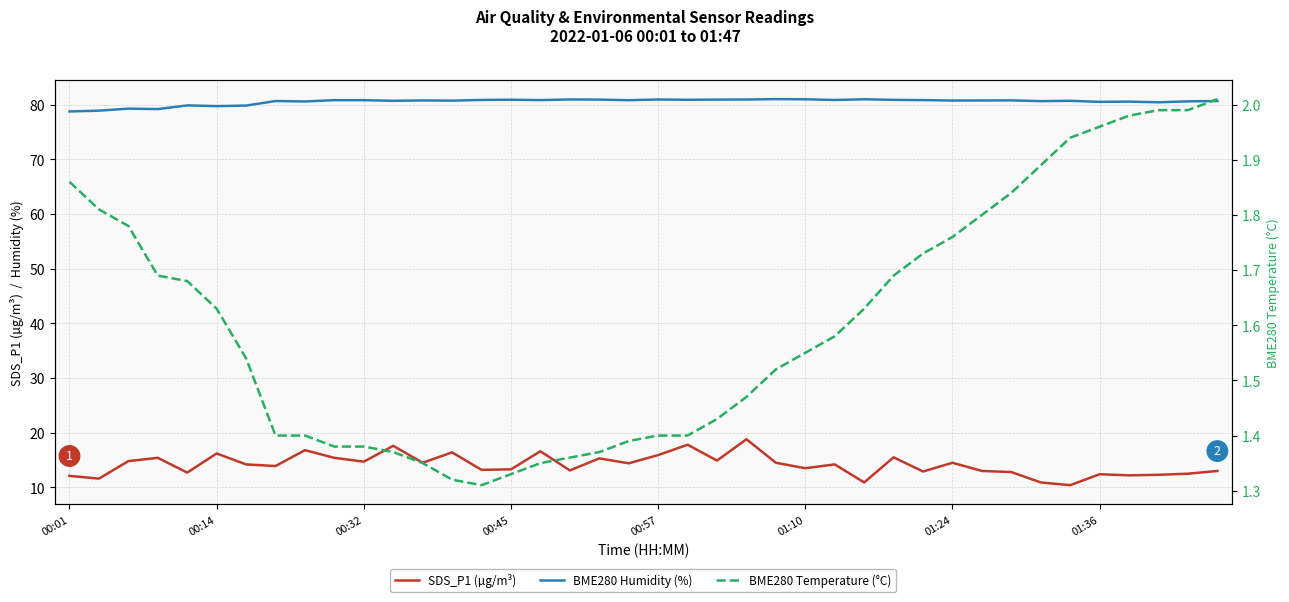

What is the total value across all series at 36?

94.7